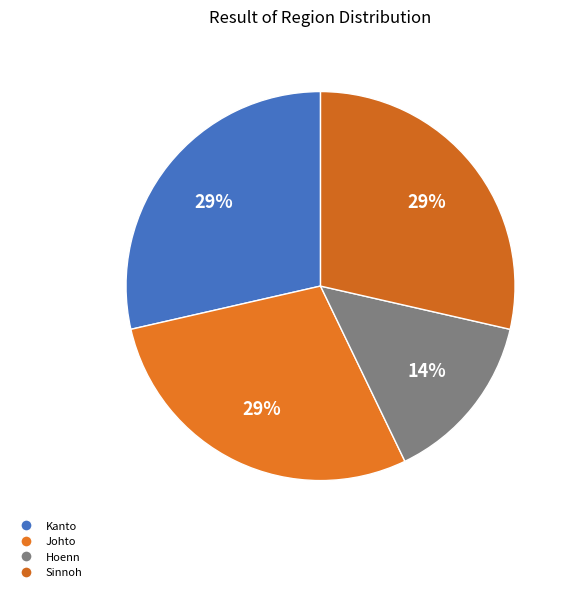

To the nearest percent, what is the combined percentage of Johto and Hoenn?

43%